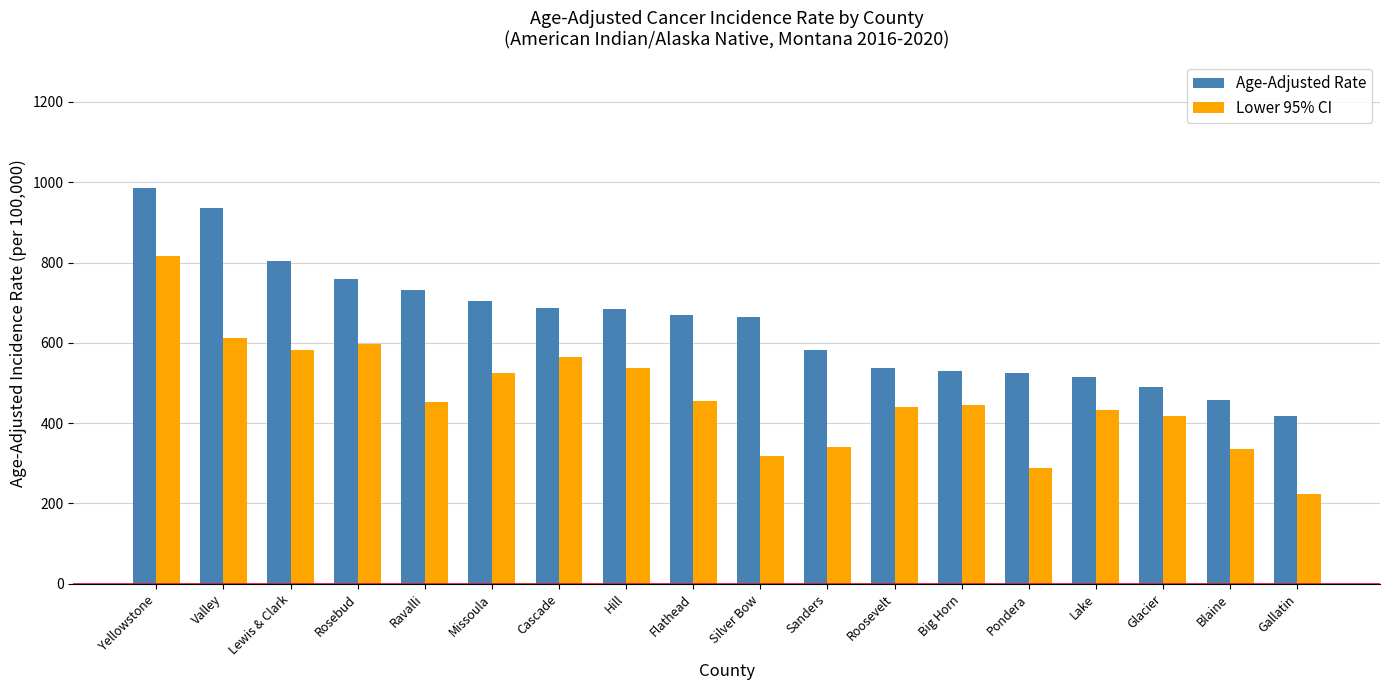

What is the maximum value for Lower 95% CI?

817.2